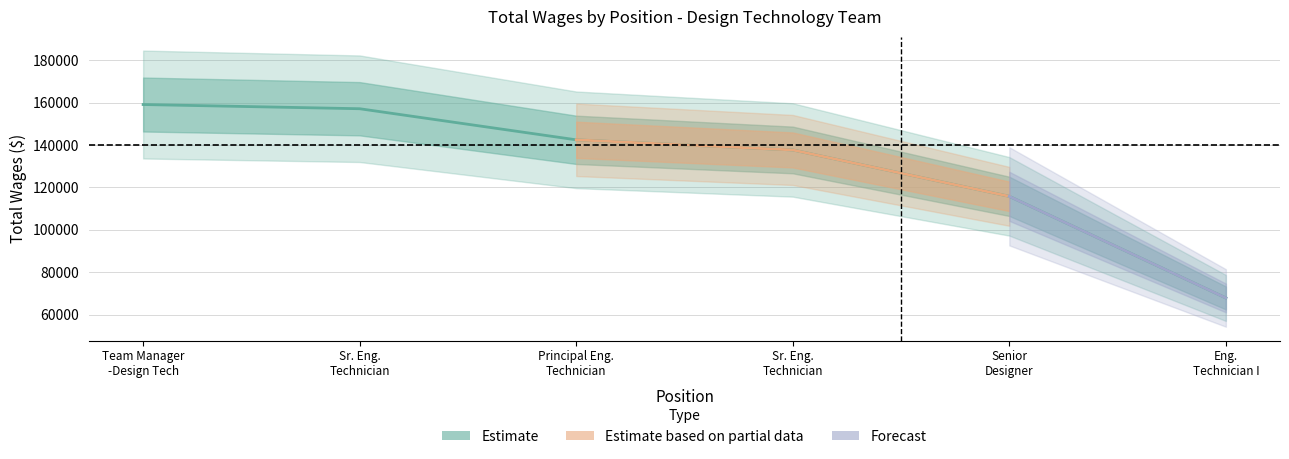

Which has a higher value, Principal Eng. Technician or Team Manager -Design Tech?

Team Manager -Design Tech